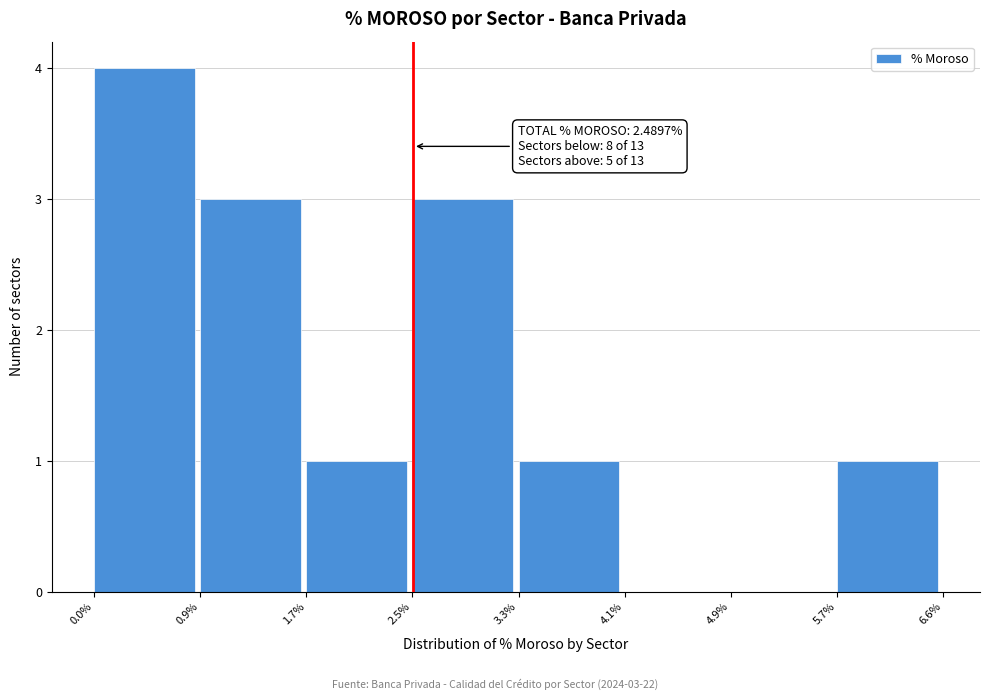

Which range on the x-axis has the tallest bar?

0.0% to 0.9%